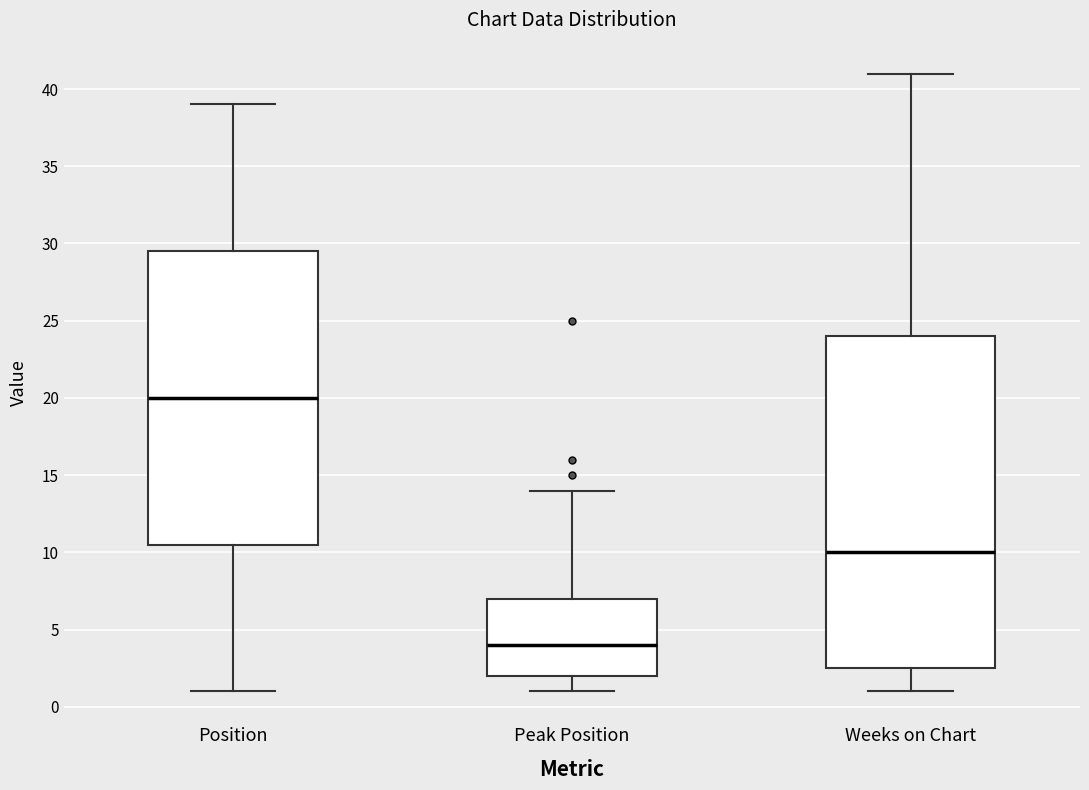

Reading left to right, transcribe this box plot: for each box, give where its median line is, the range the box spans, and where its two whiskers end, as read against the y-axis. The values are not printed on the chart, so give them approximately, as read against the axis.

Position: median 20.0, box 10.5 to 29.5, whiskers 1.0 to 39.0
Peak Position: median 4.0, box 2.0 to 7.0, whiskers 1.0 to 14.0
Weeks on Chart: median 10.0, box 2.5 to 24.0, whiskers 1.0 to 41.0